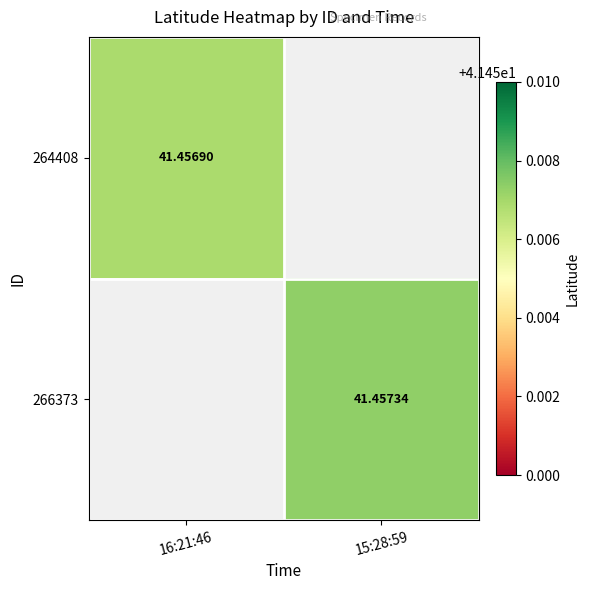

At how many categories does at least one series exceed 23?

2